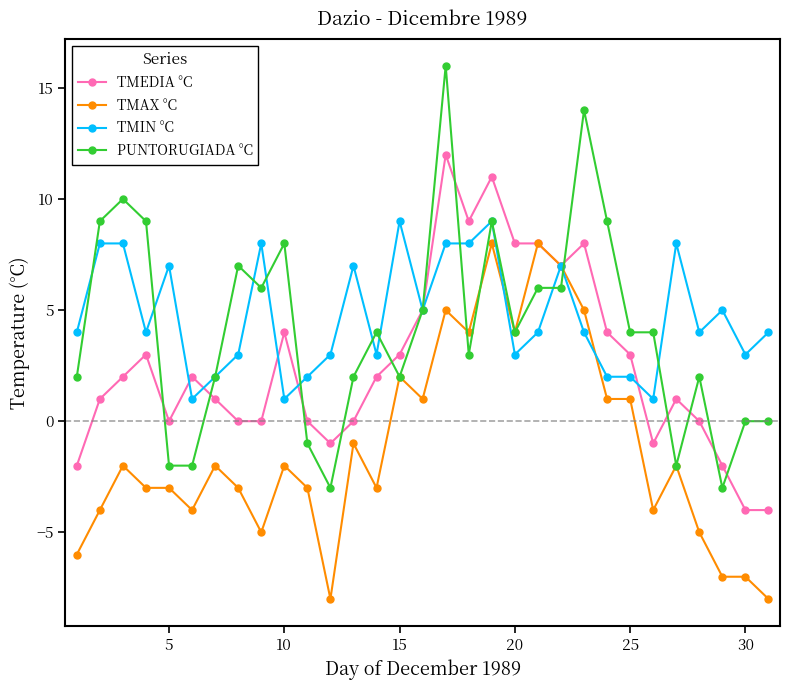

What is the value of the TMAX °C point at the 24th from the left?

1